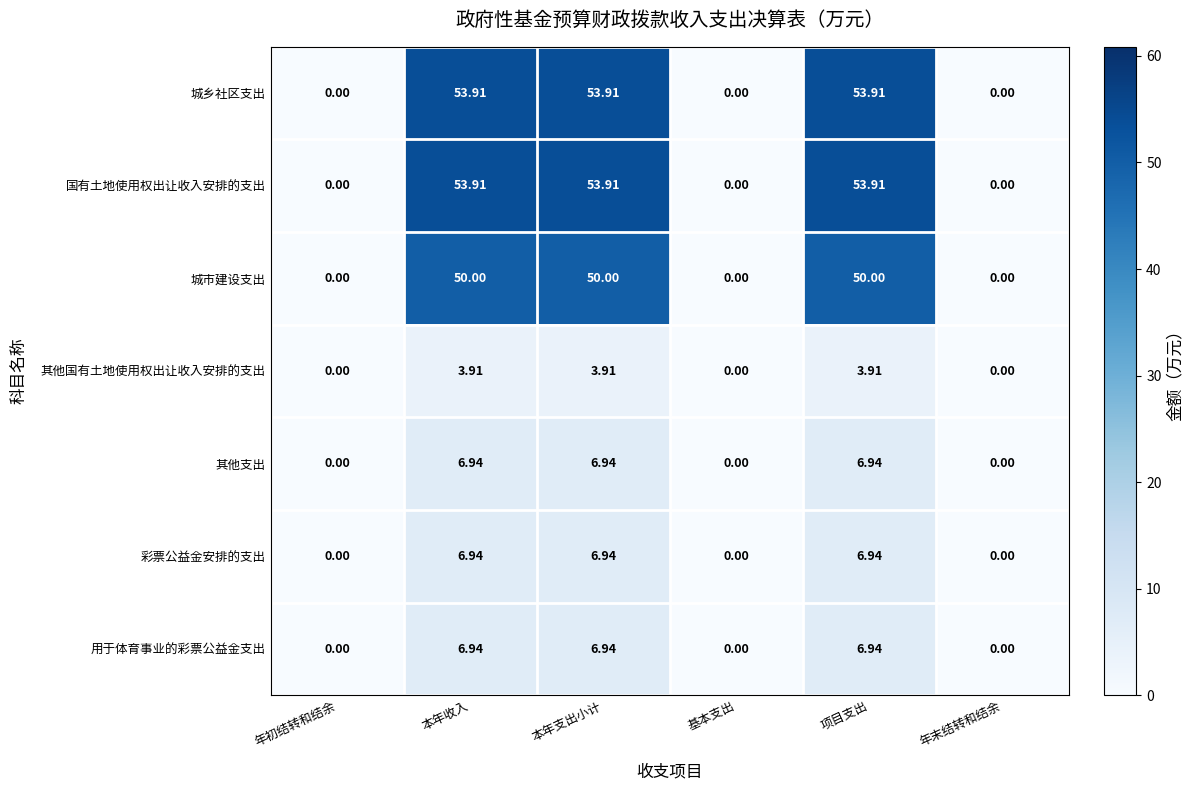

How many data points in 其他支出 are above 6?

3